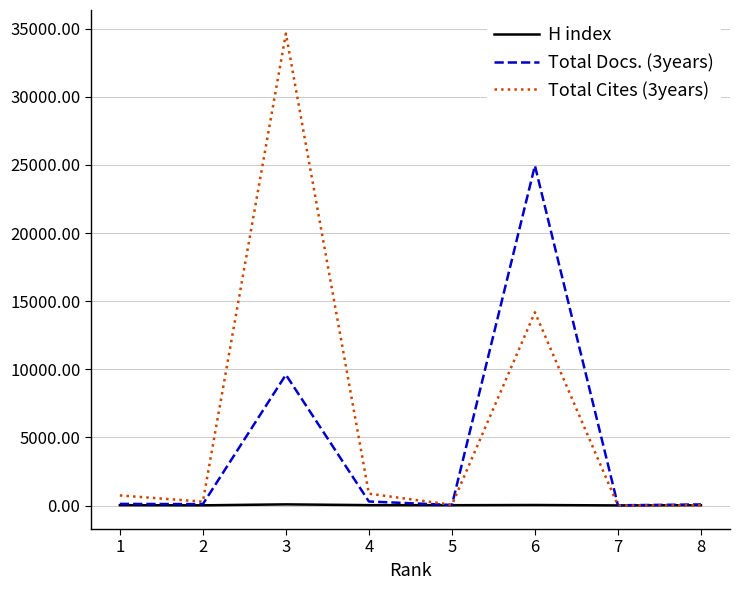

Rank the series by their average value, from highest to lowest.

Total Cites (3years), Total Docs. (3years), H index